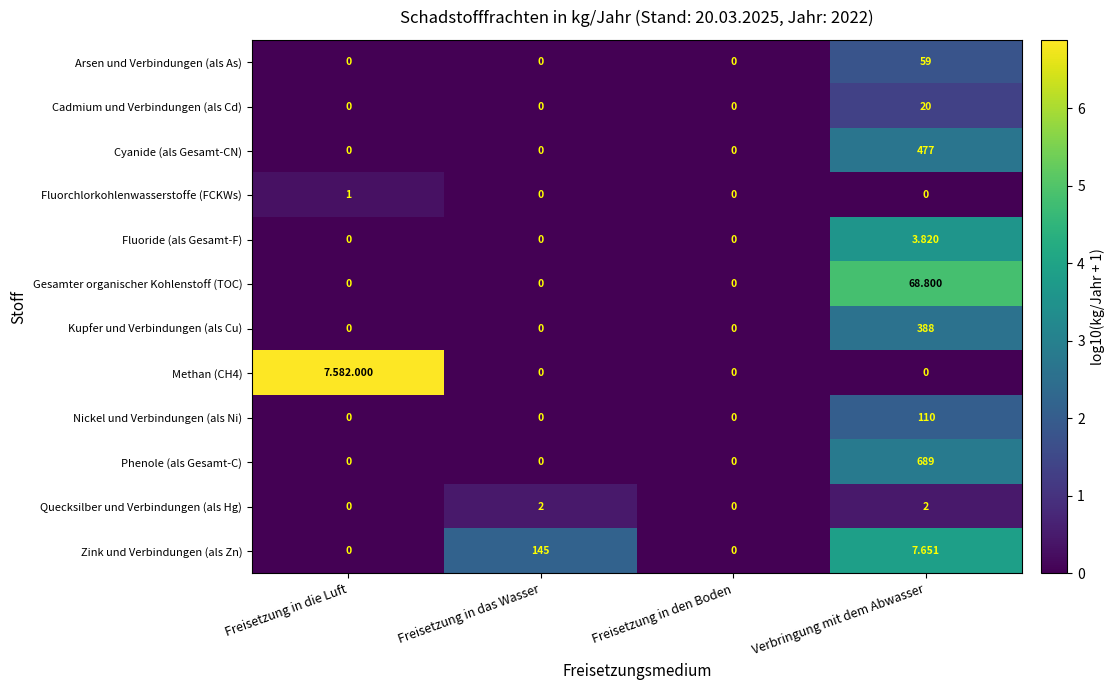

Between Freisetzung in das Wasser and Freisetzung in den Boden, which series saw the biggest shift?

Zink und Verbindungen (als Zn)